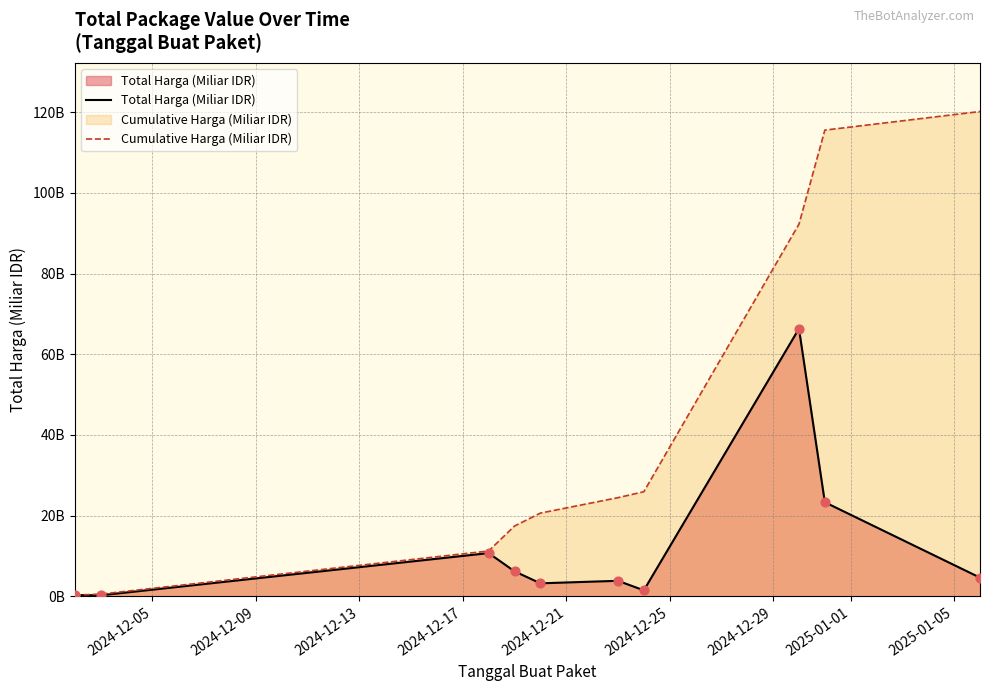

Which series reaches the minimum Y coordinate?

Total Harga (Miliar IDR)